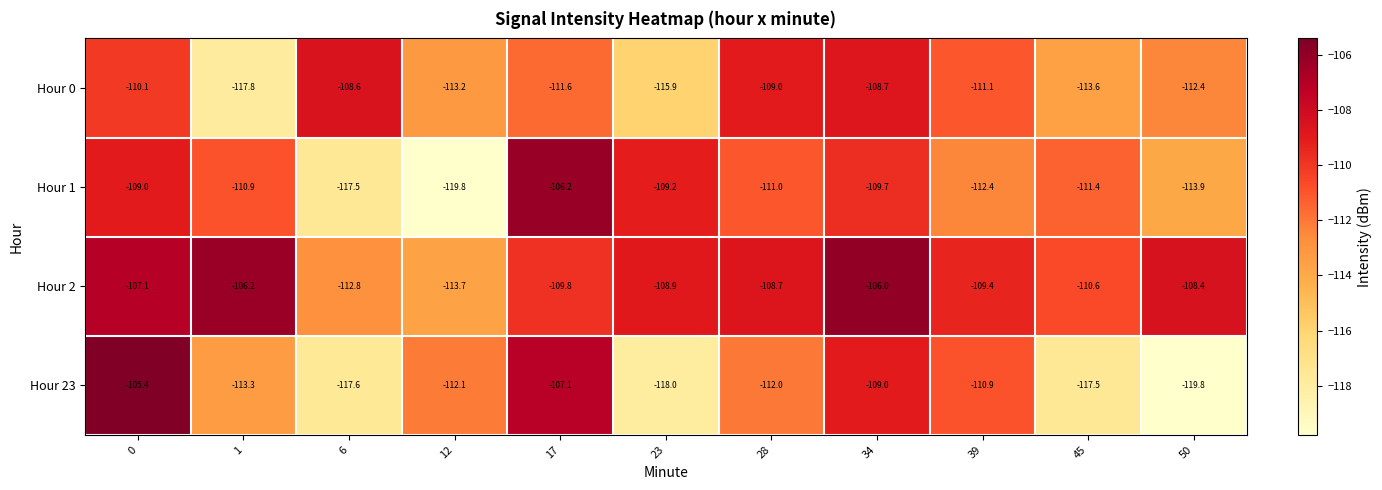

How many data points in Hour 2 are less than -108?

8